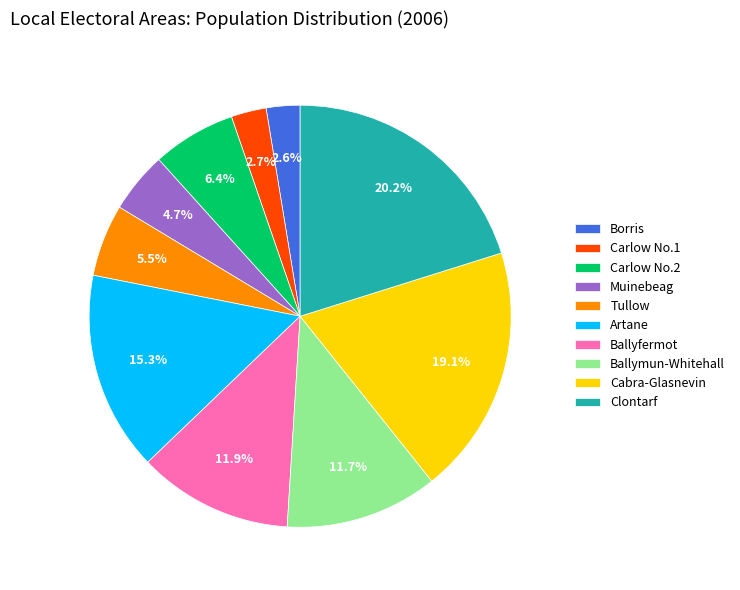

Which slice is the largest?

Clontarf